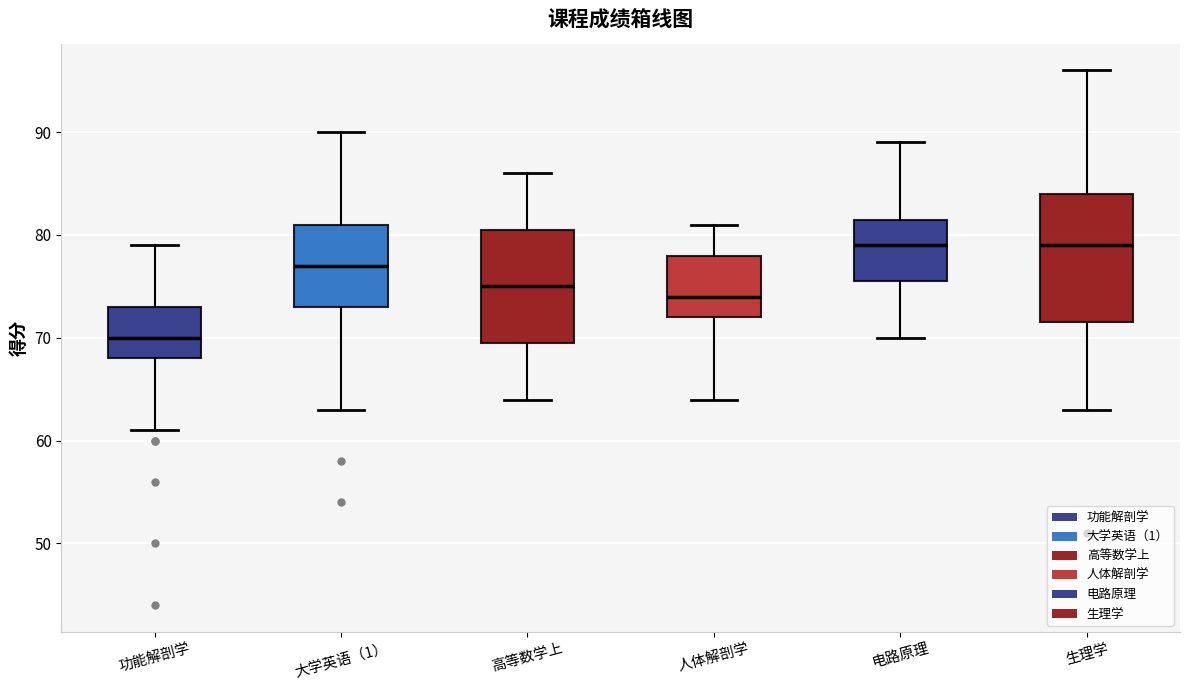

Reading left to right, transcribe this box plot: for each box, give where its median line is, the range the box spans, and where its two whiskers end, as read against the y-axis. The values are not printed on the chart, so give them approximately, as read against the axis.

功能解剖学: median 70, box 68 to 73, whiskers 61 to 79
大学英语（1）: median 77, box 73 to 81, whiskers 63 to 90
高等数学上: median 75, box 70 to 81, whiskers 64 to 86
人体解剖学: median 74, box 72 to 78, whiskers 64 to 81
电路原理: median 79, box 76 to 82, whiskers 70 to 89
生理学: median 79, box 72 to 84, whiskers 63 to 96